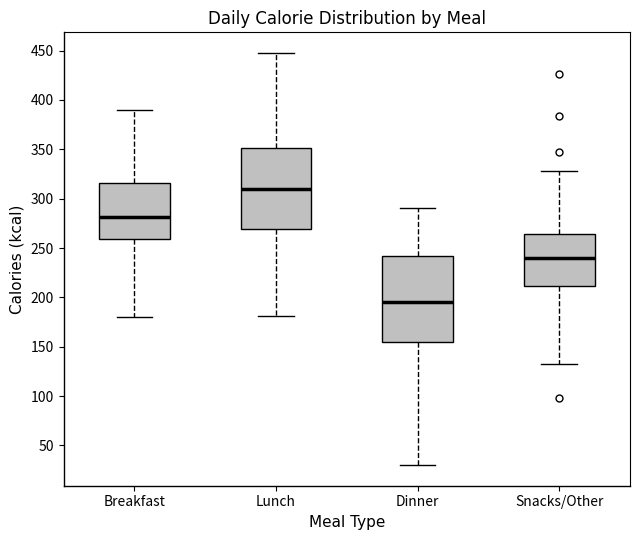

Reading left to right, transcribe this box plot: for each box, give where its median line is, the range the box spans, and where its two whiskers end, as read against the y-axis. The values are not printed on the chart, so give them approximately, as read against the axis.

Breakfast: median 280, box 260 to 315, whiskers 180 to 390
Lunch: median 310, box 270 to 350, whiskers 180 to 450
Dinner: median 195, box 155 to 240, whiskers 30 to 290
Snacks/Other: median 240, box 210 to 265, whiskers 130 to 330